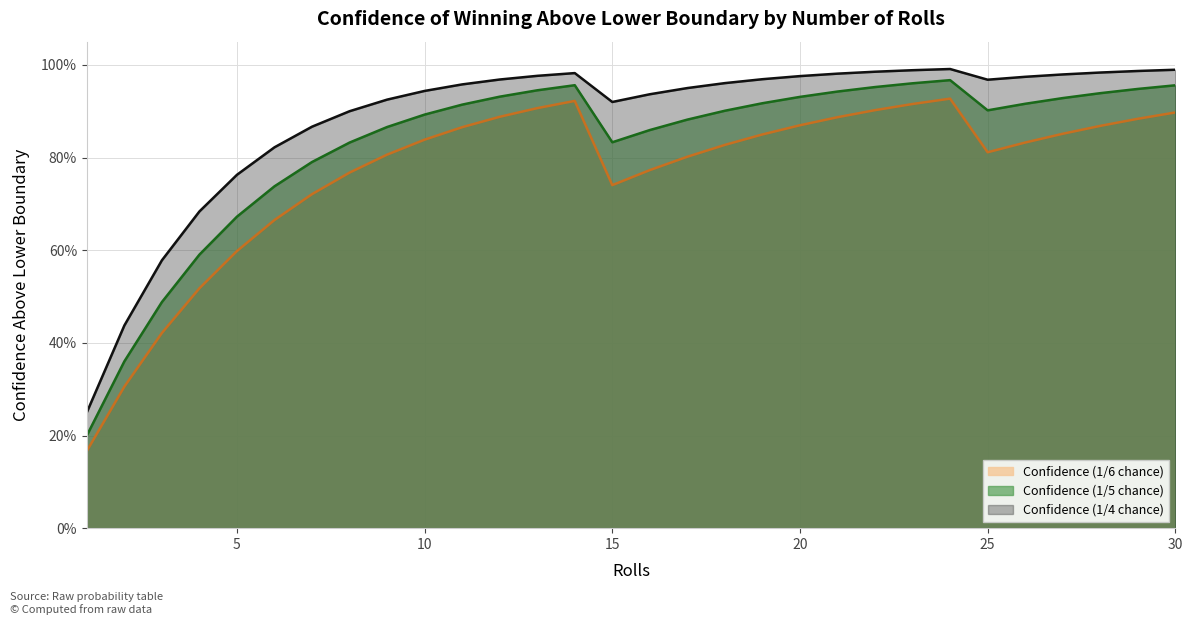

Does the chart display data point markers on the line(s)?

No